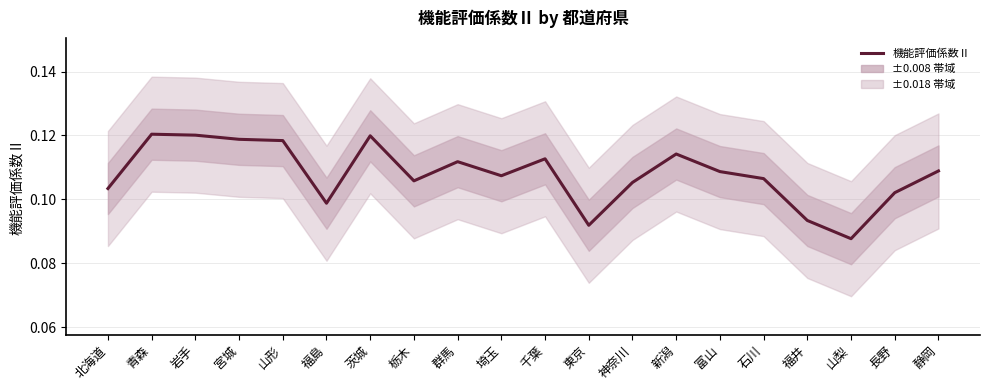

List the labels in order of value, largest first.

青森, 岩手, 茨城, 宮城, 山形, 新潟, 千葉, 群馬, 静岡, 富山, 埼玉, 石川, 栃木, 神奈川, 北海道, 長野, 福島, 福井, 東京, 山梨